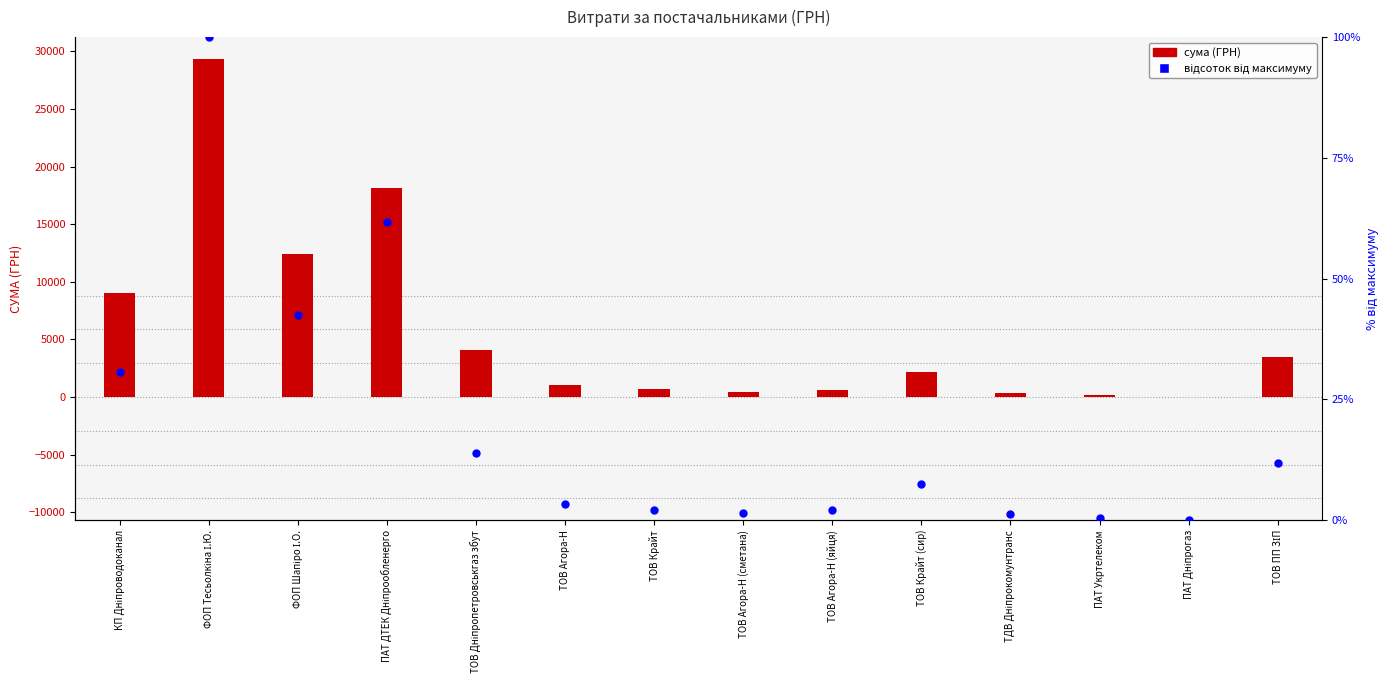

What is the total value across all series at ТДВ Дніпрокомунтранс?

363.0